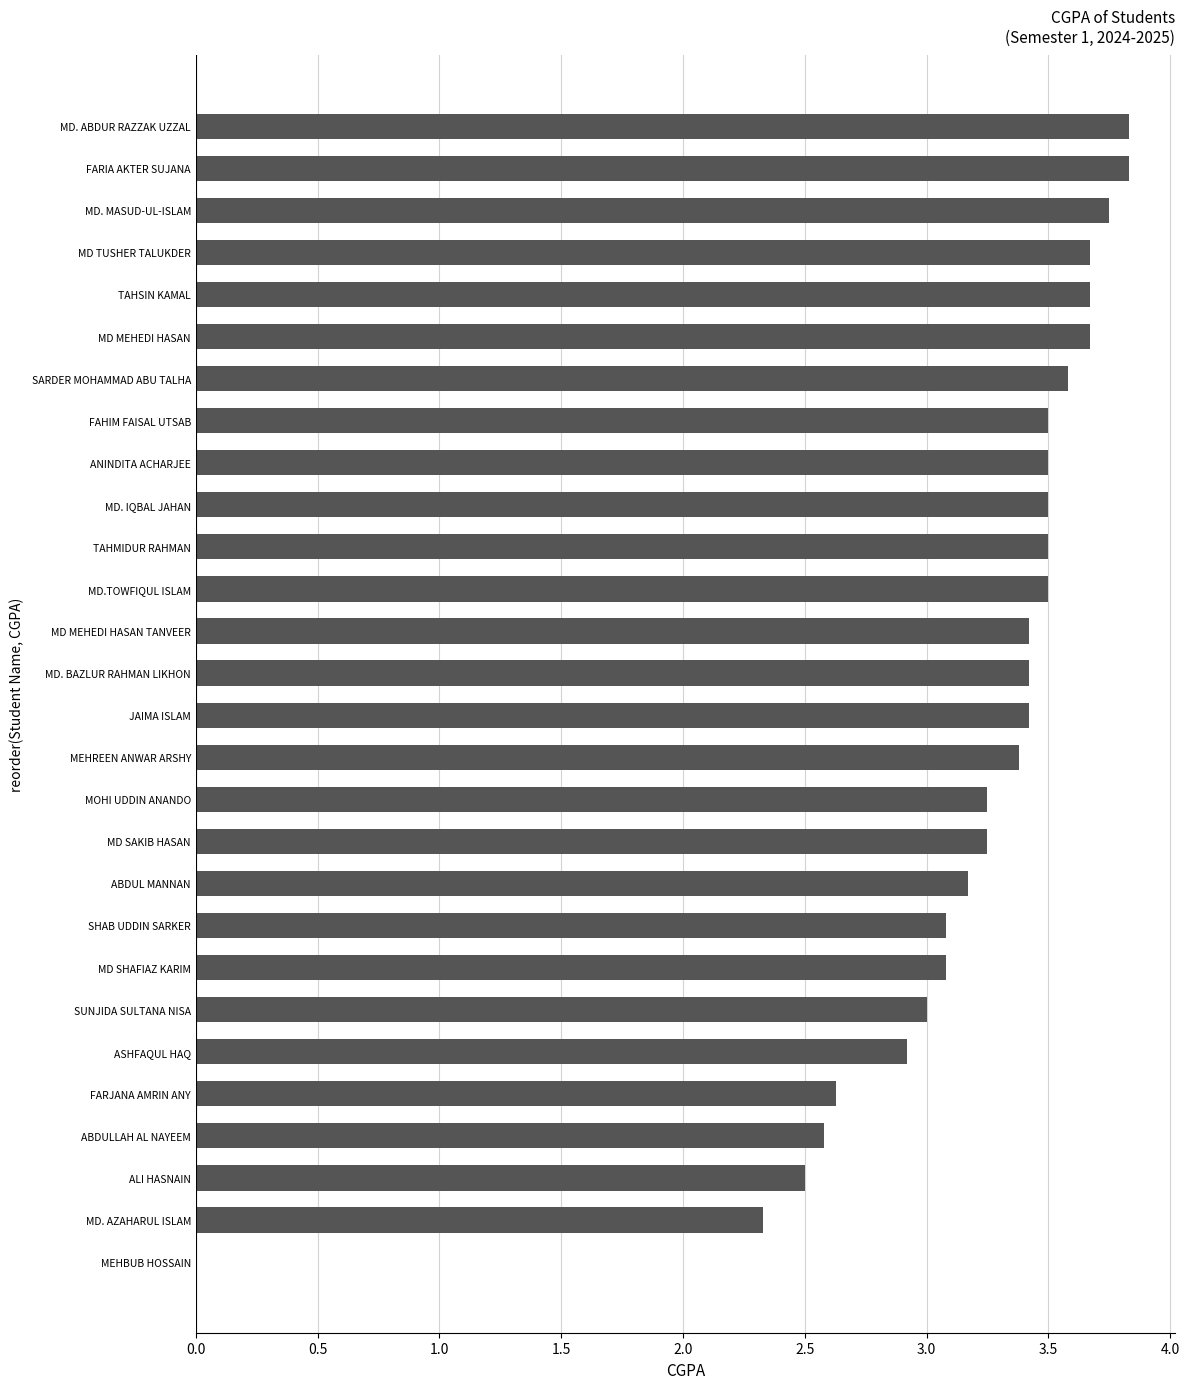

Approximately how many times larger is the value at SARDER MOHAMMAD ABU TALHA compared to MD. AZAHARUL ISLAM?

1.5